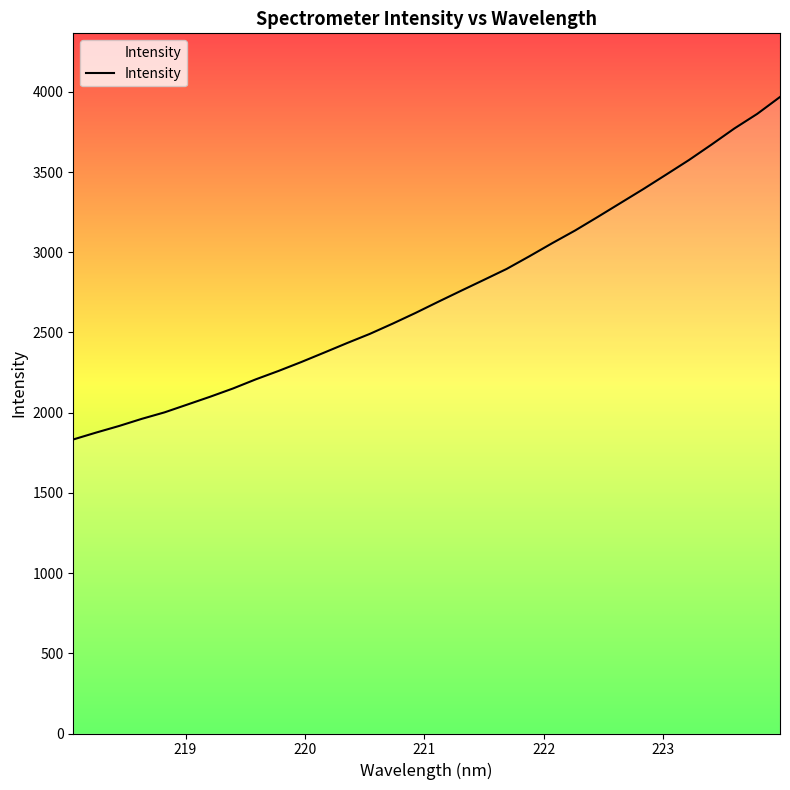

What is the smallest value displayed?

1832.9